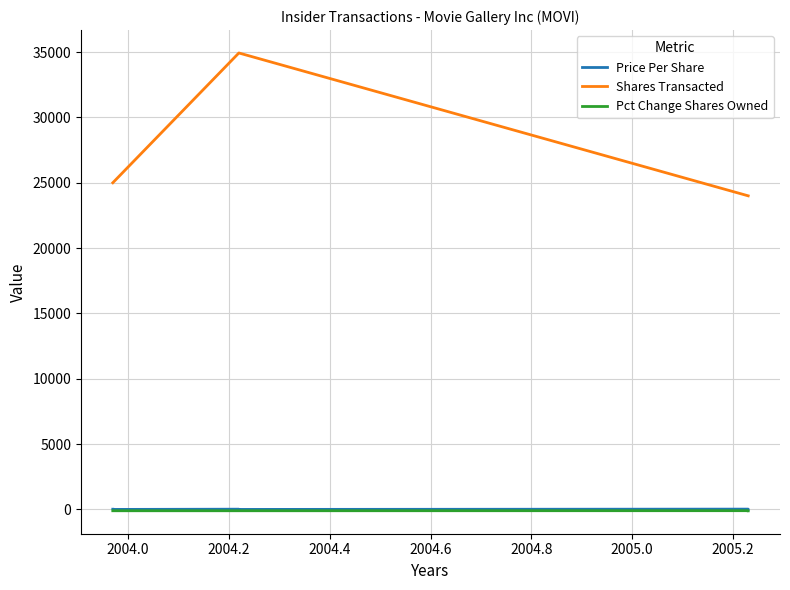

The Price Per Share series shows 19.4 at 2004.4. True or false?

True